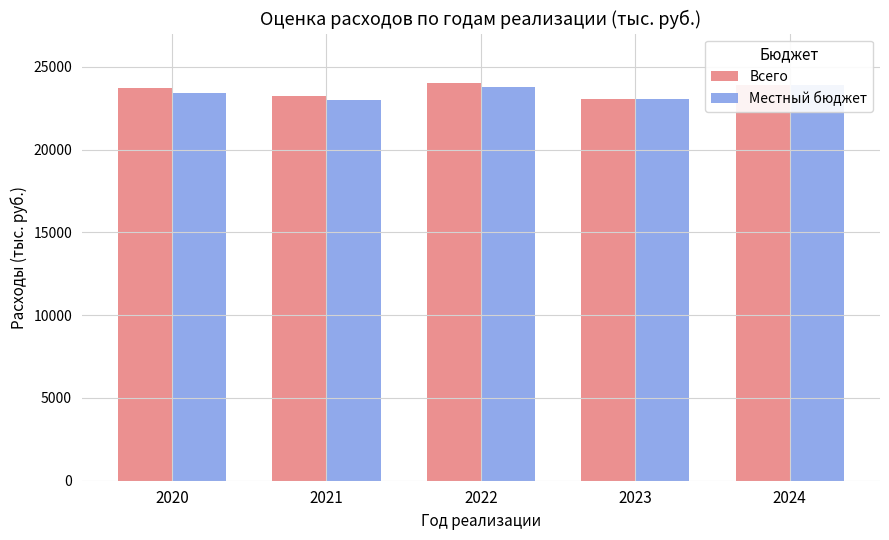

Reading left to right, list all the values displayed in this chart.

Всего: 2020=23702.8	2021=23252.2	2022=24043.2	2023=23065.5	2024=23865.9
Местный бюджет: 2020=23432.1	2021=22977.1	2022=23753.9	2023=23065.5	2024=23865.9